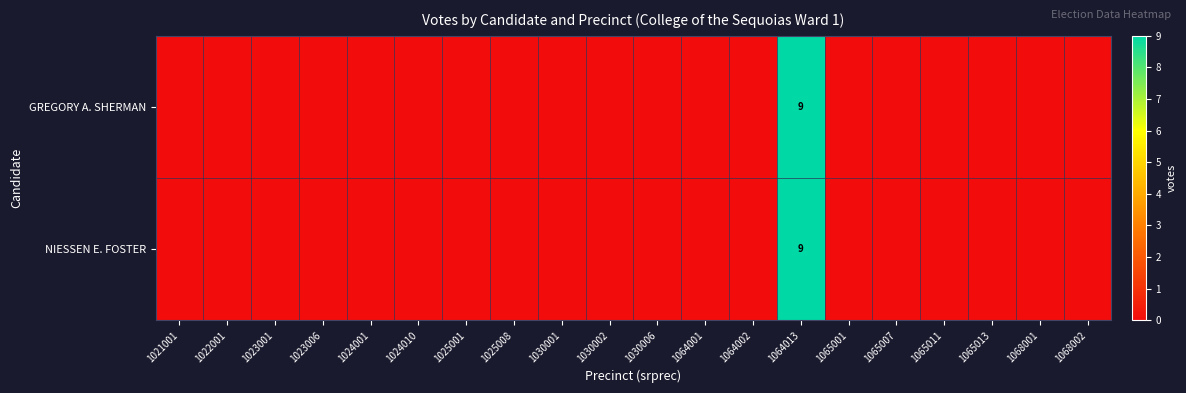

How many data points does each series have?

20